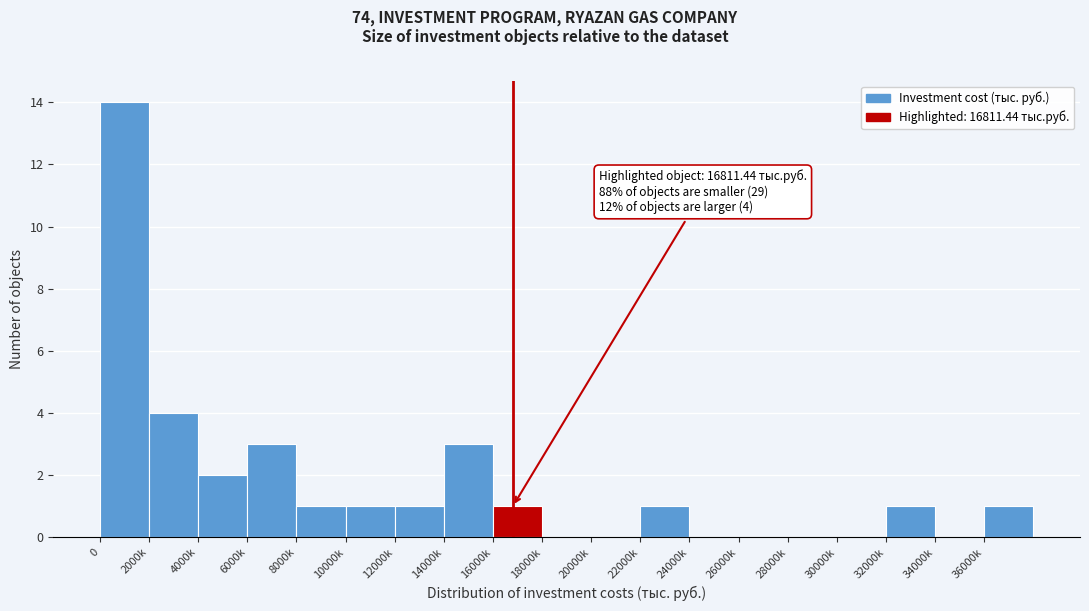

Reading left to right, transcribe all the data shown in this chart.

0=14	2000k=4	4000k=2	6000k=3	8000k=1	10000k=1	12000k=1	14000k=3	16000k=1	18000k=0	20000k=0	22000k=1	24000k=0	26000k=0	28000k=0	30000k=0	32000k=1	34000k=0	36000k=1